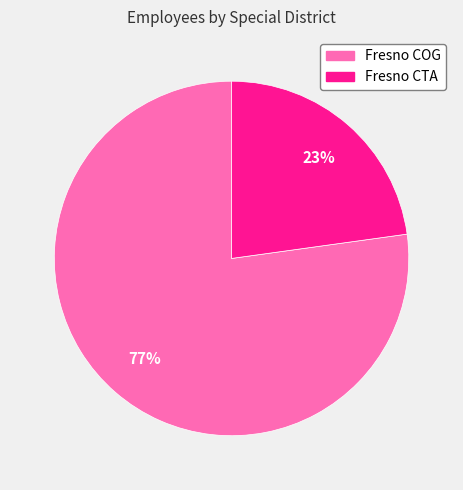

How many slices are in this pie chart?

2